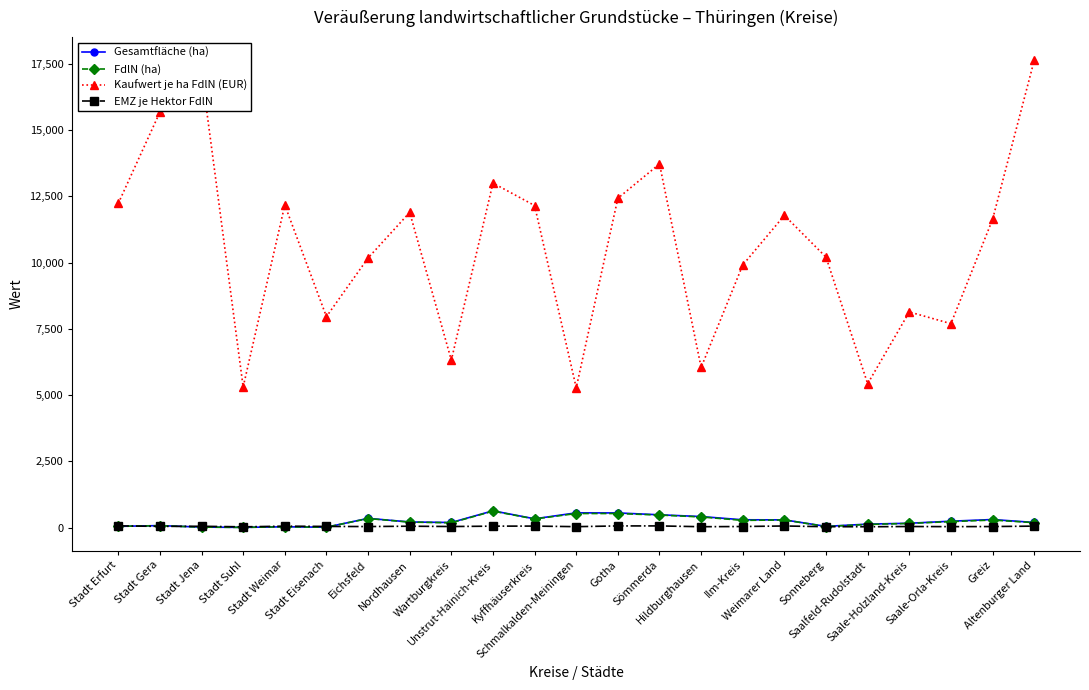

What is the difference between the maximum and minimum values in the Kaufwert je ha FdlN (EUR) series?

12355.0